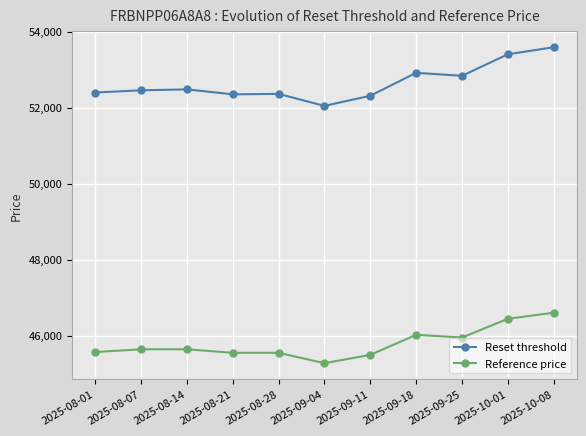

Which series has the largest range (max minus min)?

Reset threshold